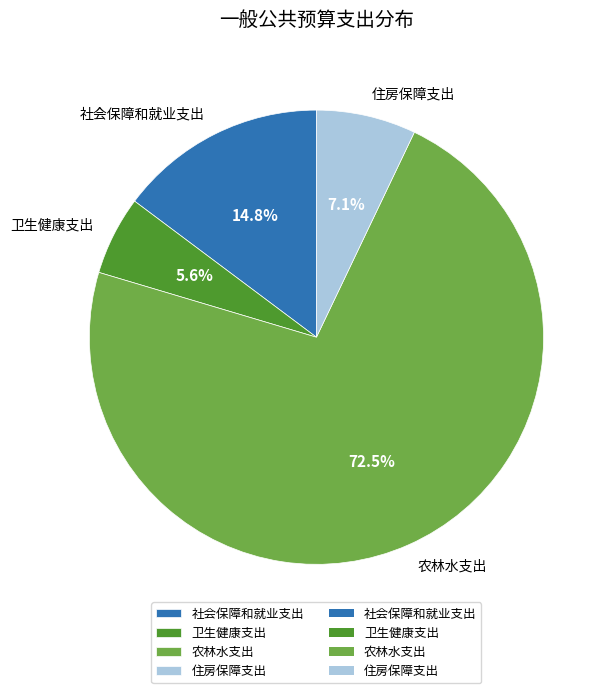

To the nearest percent, what is the difference between the largest and smallest slice percentages?

67%